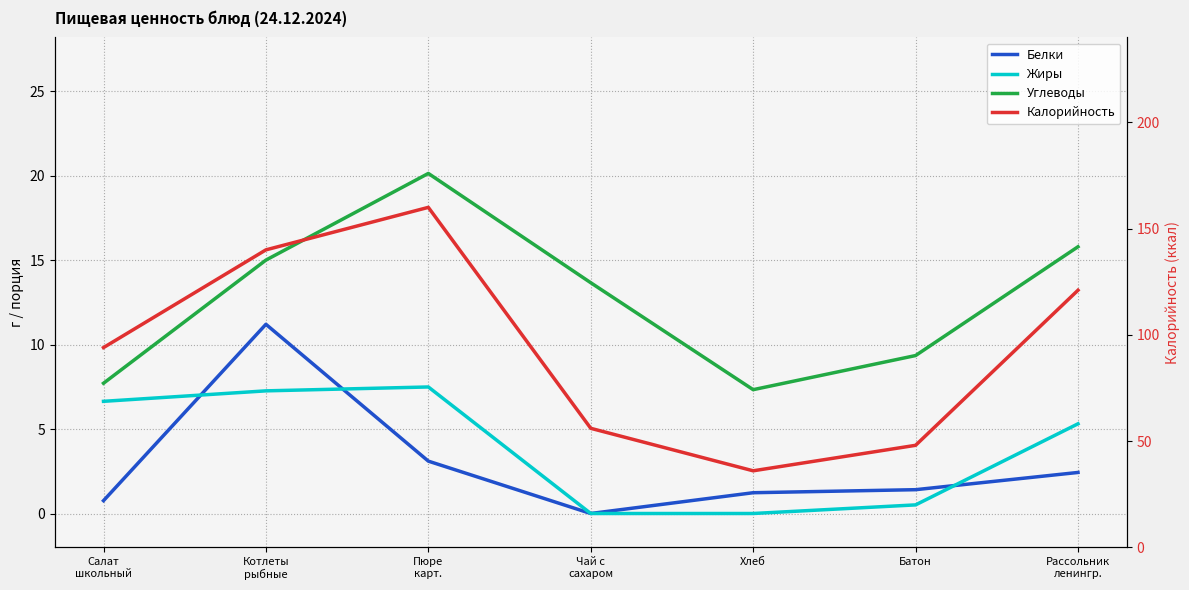

How many interior local valleys does the Калорийность series have?

1